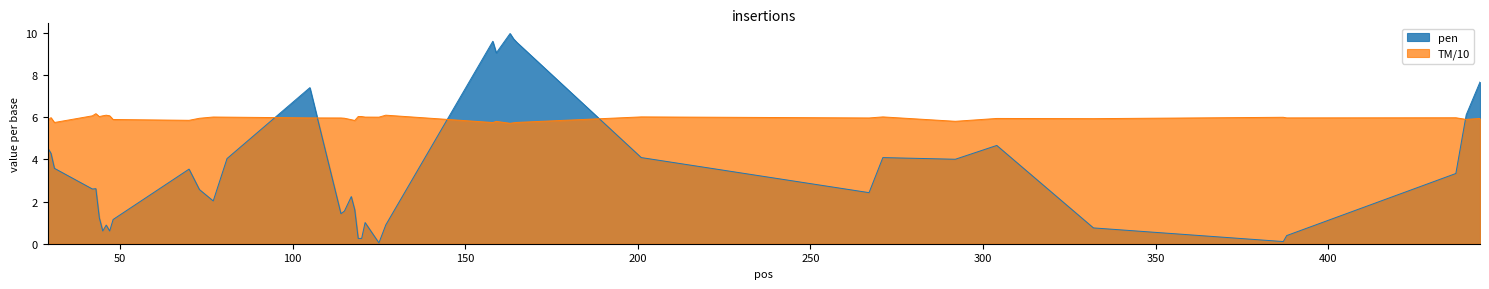

What is the approximate value of pen at 267?

2.4